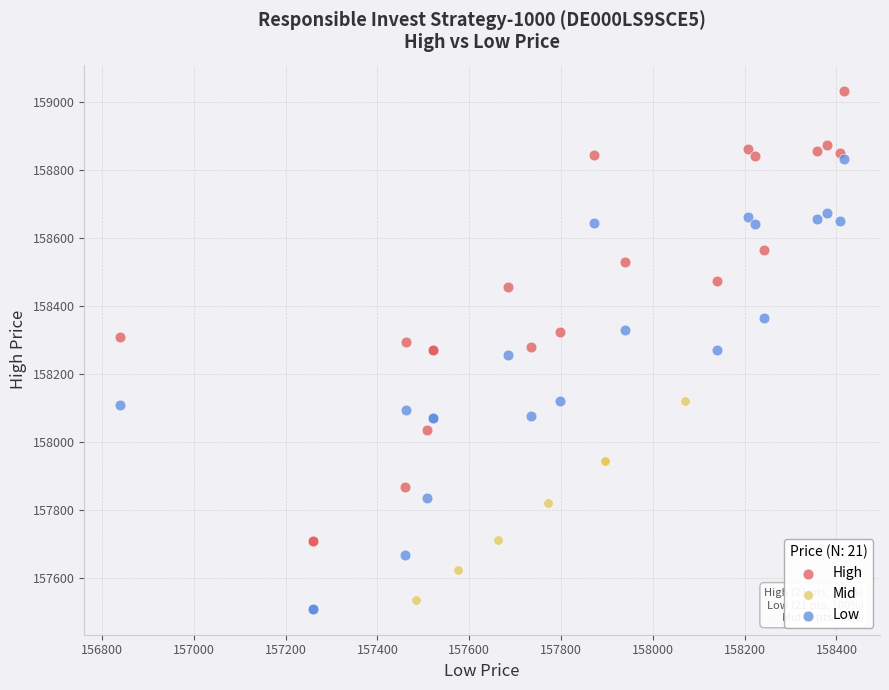

What are all the series names shown in the legend?

High, Mid, Low